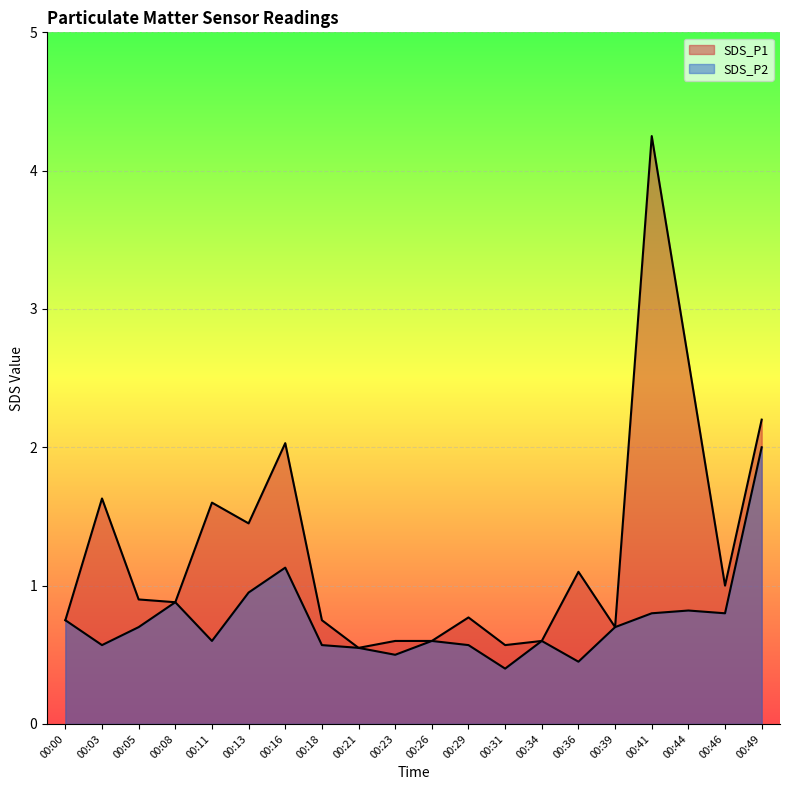

What is the value of the SDS_P2 point at the 17th from the left?

0.8